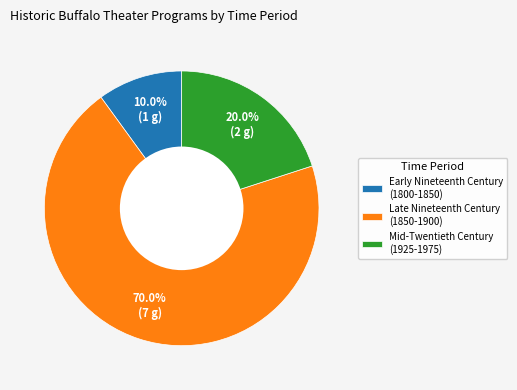

Does Late Nineteenth Century (1850-1900) represent more than half of the total?

Yes